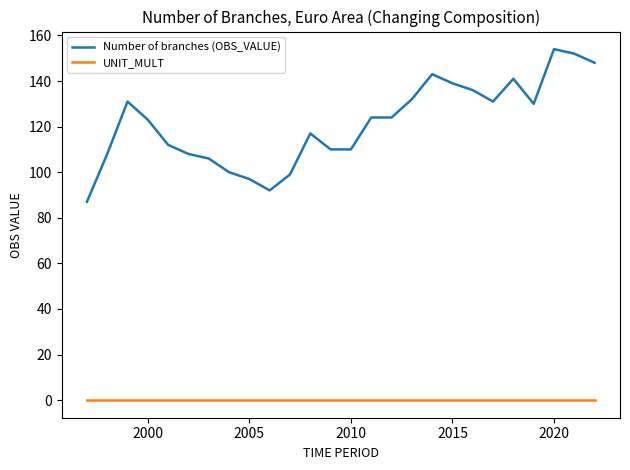

List the series in order of their overall mean, highest first.

Number of branches (OBS_VALUE), UNIT_MULT